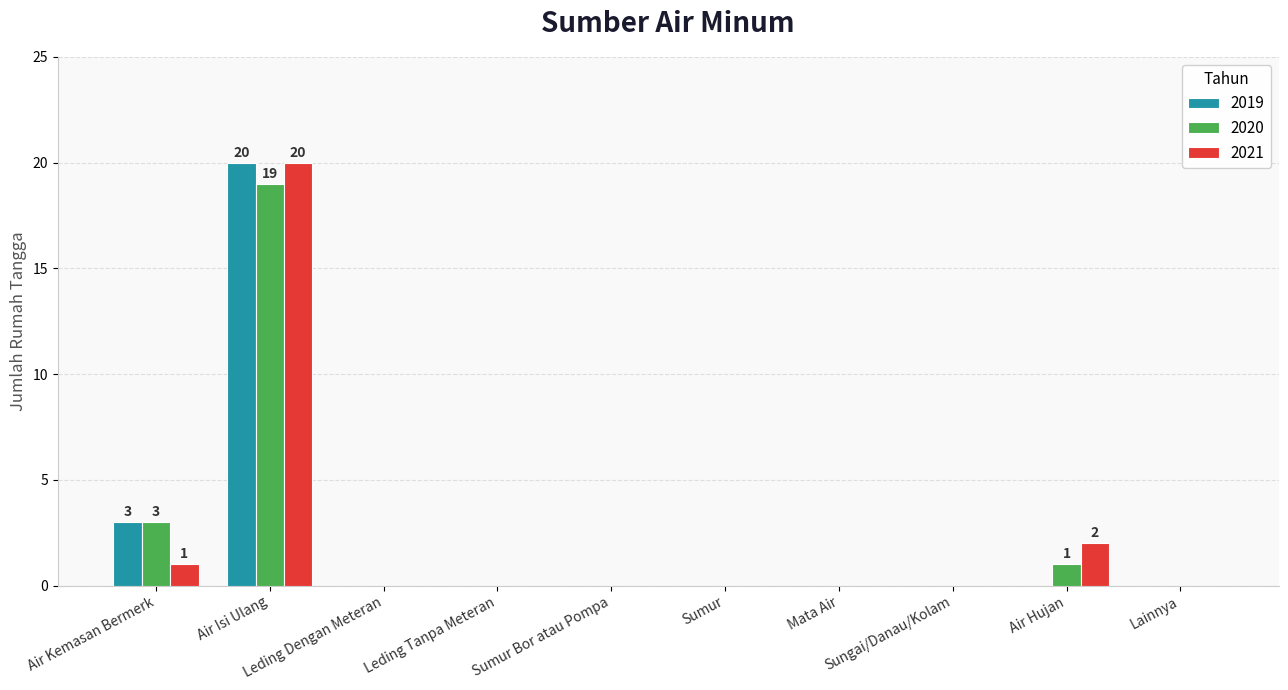

What is the highest value of the 2021 series?

20